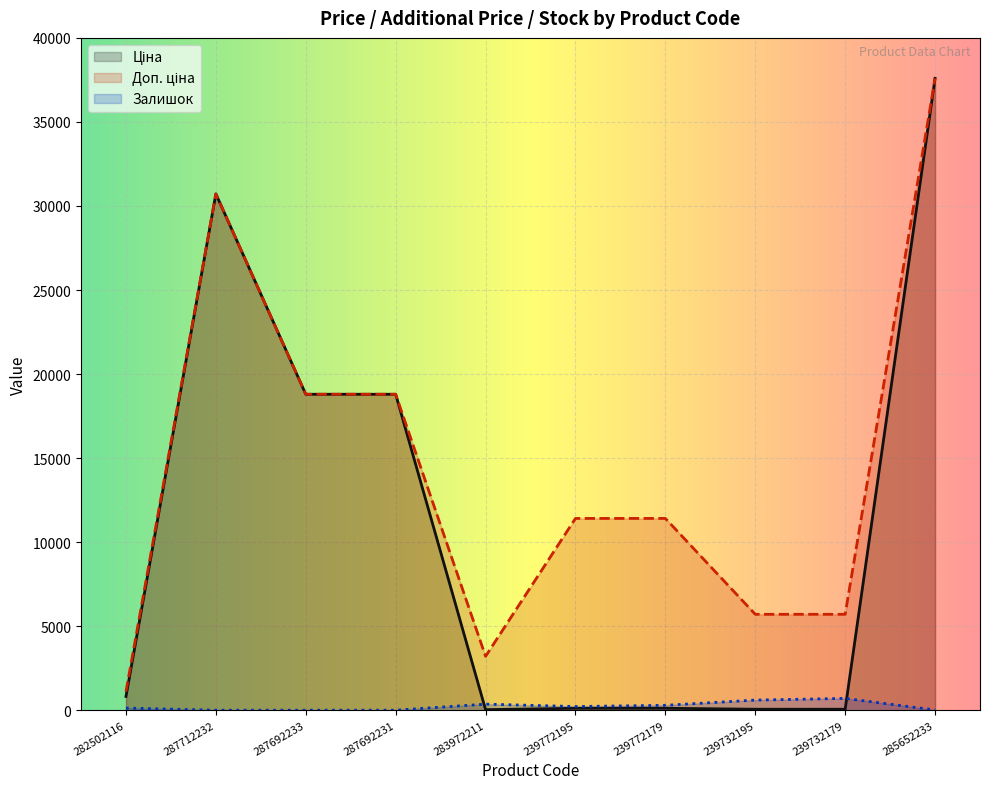

True or false: Доп. ціна and Залишок cross at least once.

False